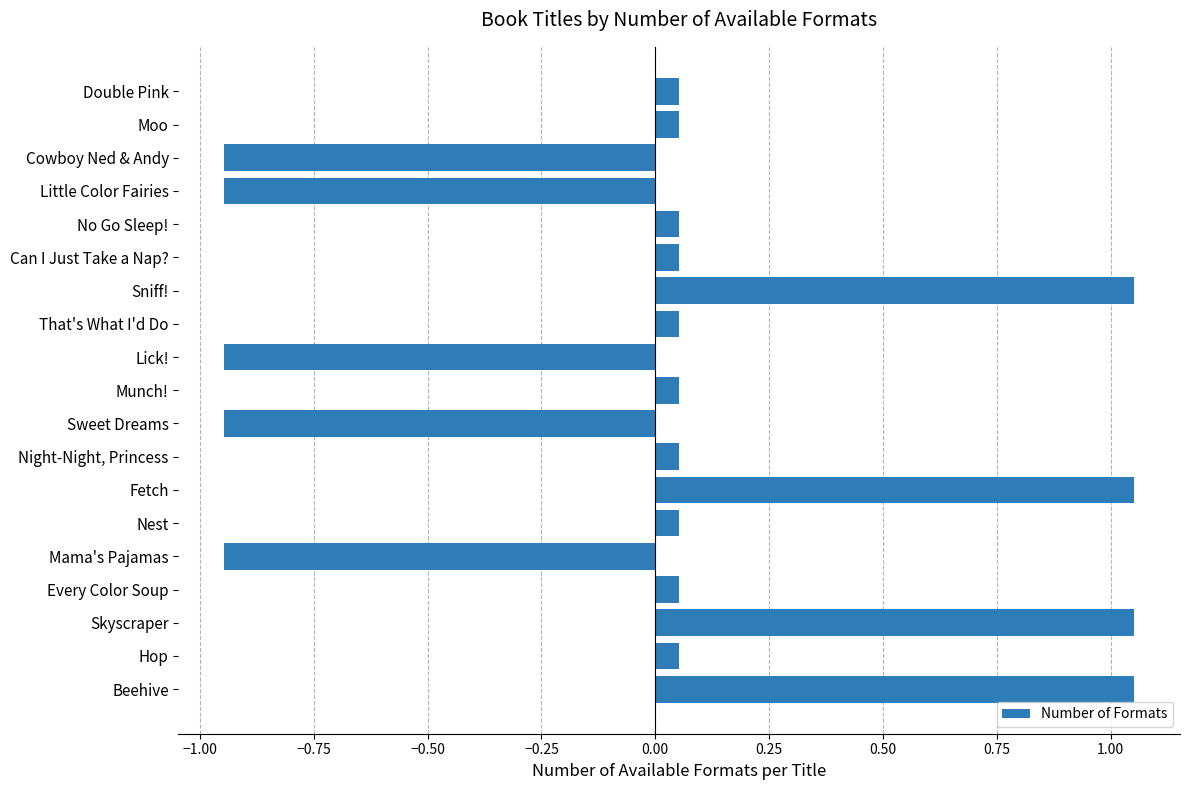

What is the difference between the values at Little Color Fairies and No Go Sleep!?

1.0